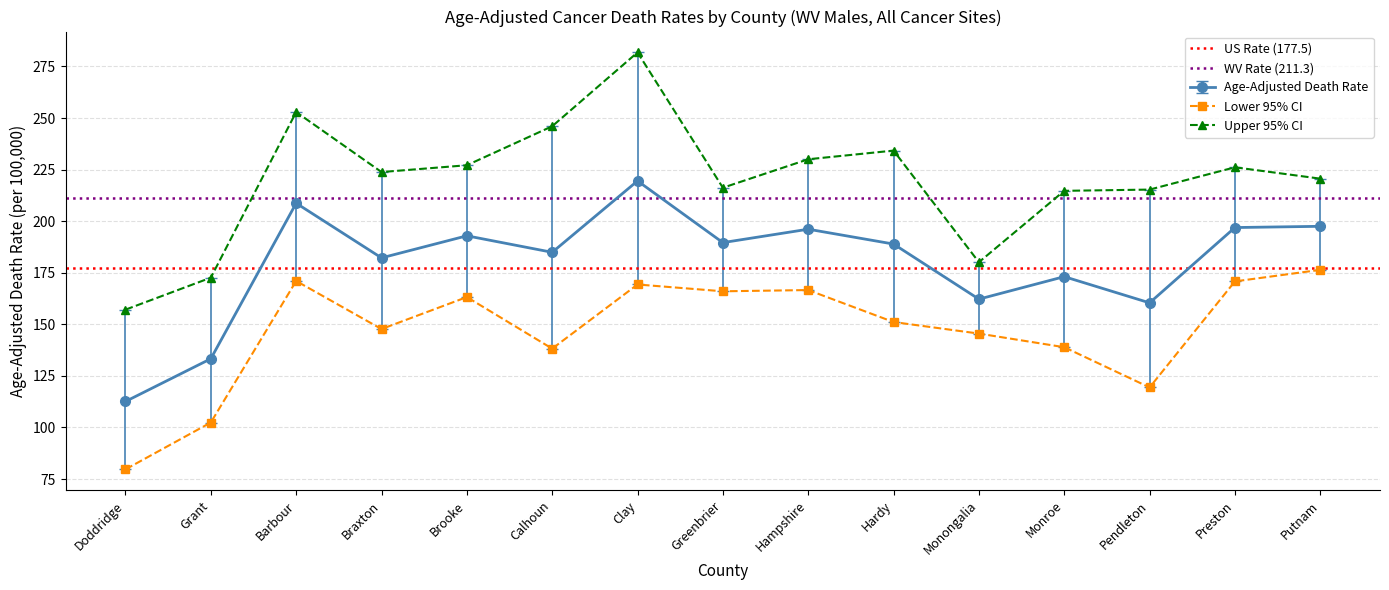

What is the value of the WV Rate (211.3) point at the 2nd from the left?

211.3